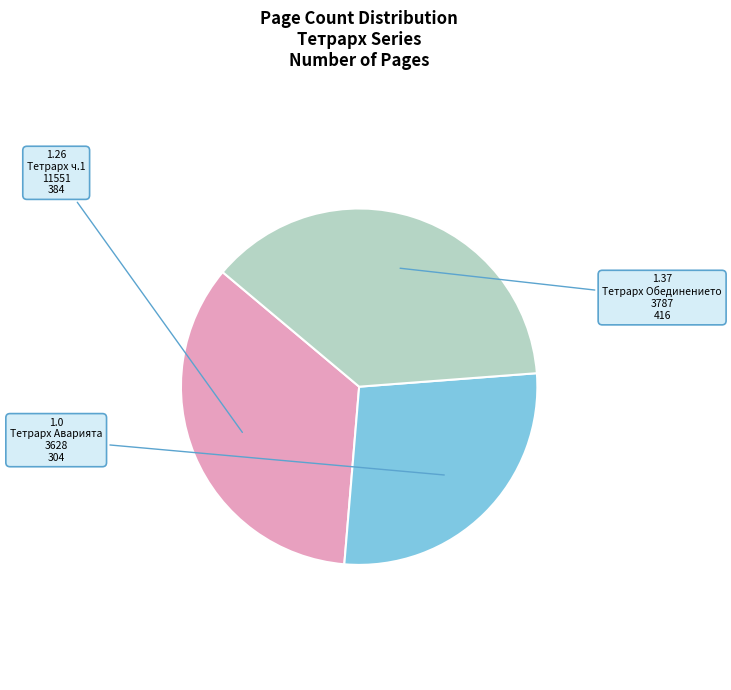

True or false: 3628 accounts for 18% of the total.

False